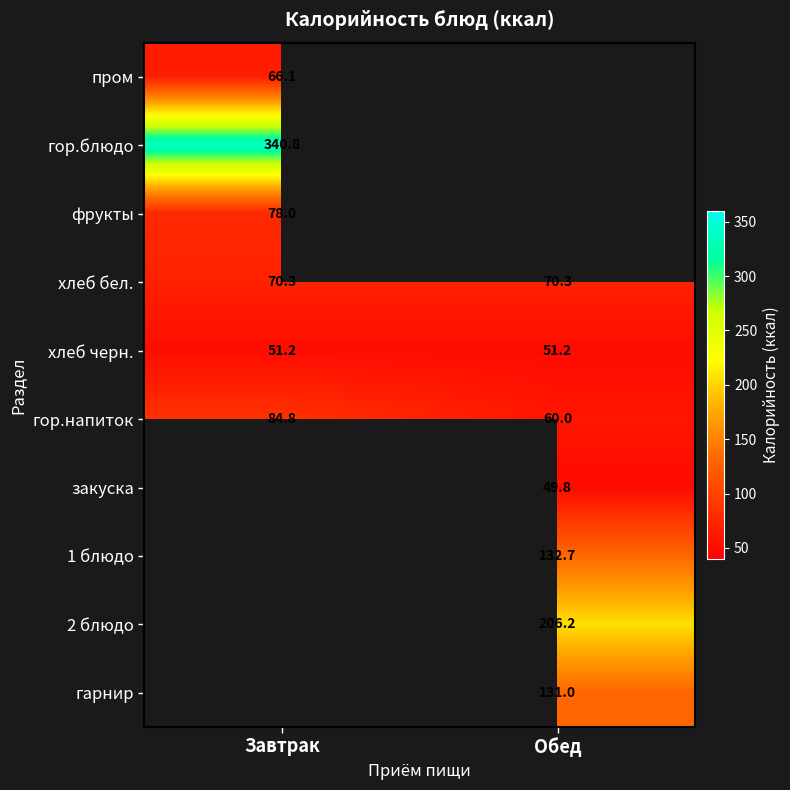

Is the value of гарнир at Обед greater than the value of хлеб черн. at Завтрак?

Yes